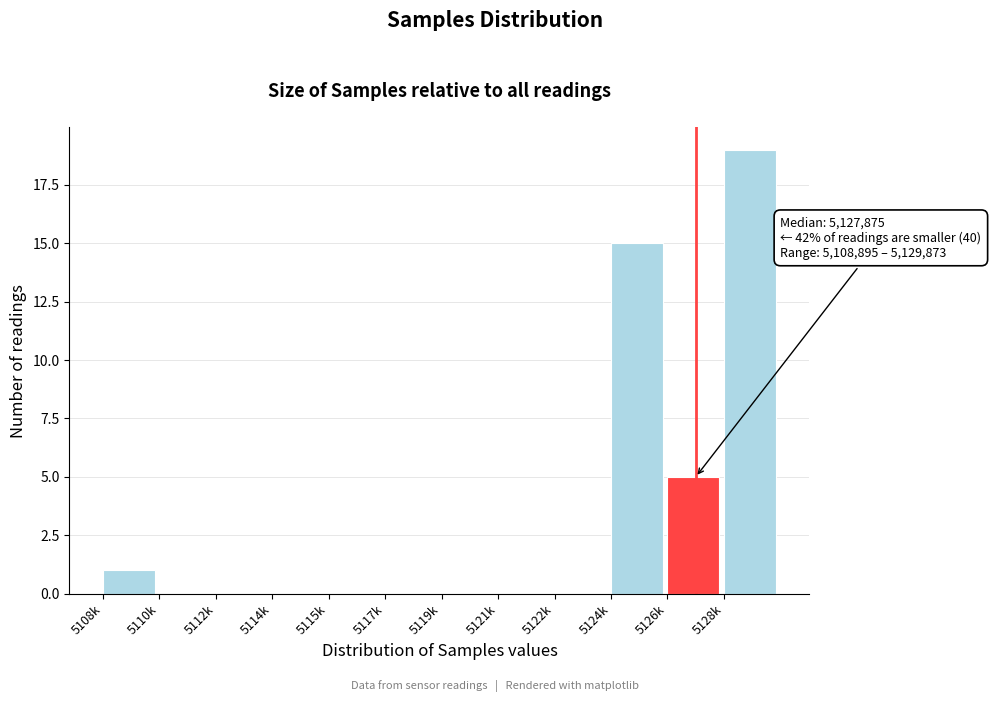

Reading left to right, what are all the values shown in this chart?

5108k=1	5110k=0	5112k=0	5114k=0	5115k=0	5117k=0	5119k=0	5121k=0	5122k=0	5124k=15	5126k=5	5128k=19